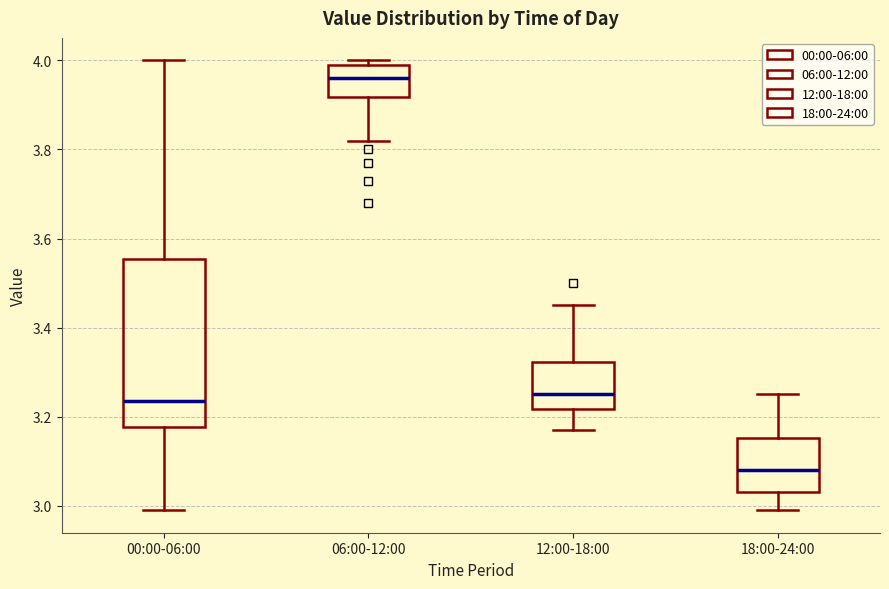

Where does the median line of the box for 18:00-24:00 sit on the y-axis? The values are not printed on the chart, so give them approximately, as read against the axis.

3.08